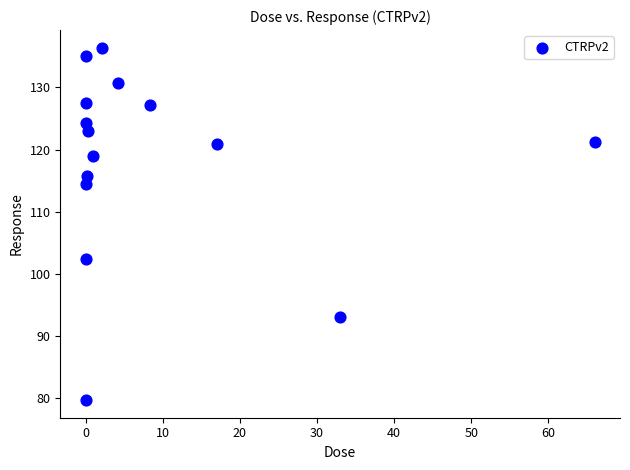

What Y value in the scatter plot is closest to 108?

102.4